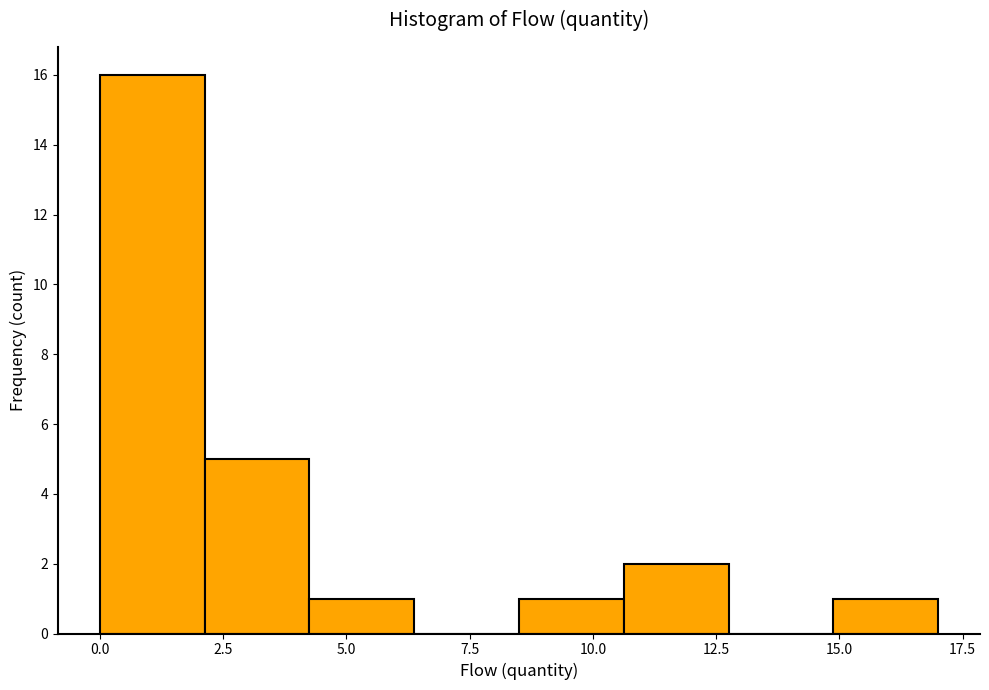

Reading left to right, list every bar in this chart as the range it spans on the x-axis followed by its height. Neither the bar edges nor the heights are printed on the chart, so give them approximately, as read against the axes.

0.0 to 2.0: 16
2.0 to 4.5: 5
4.5 to 6.5: 1
6.5 to 8.5: 0
8.5 to 10.5: 1
10.5 to 13.0: 2
13.0 to 15.0: 0
15.0 to 17.0: 1